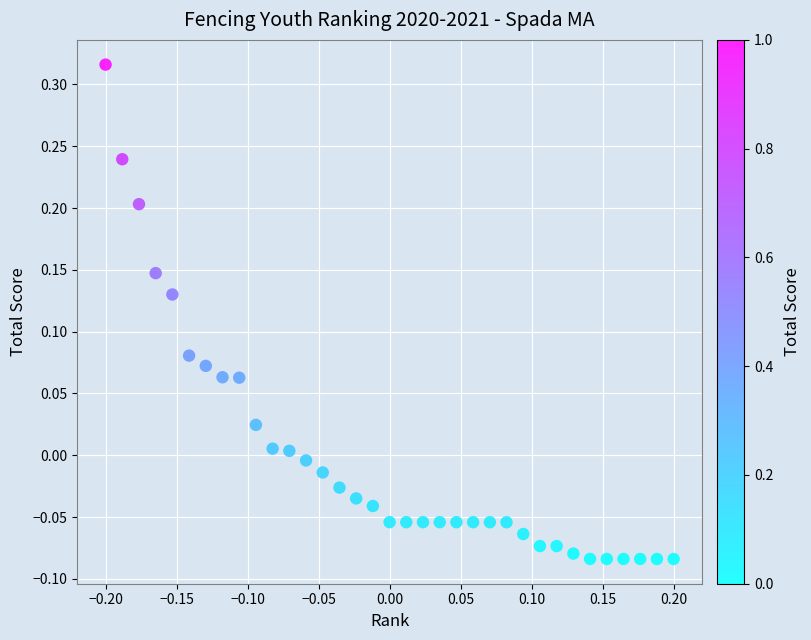

How many points are shown in the scatter plot?

35